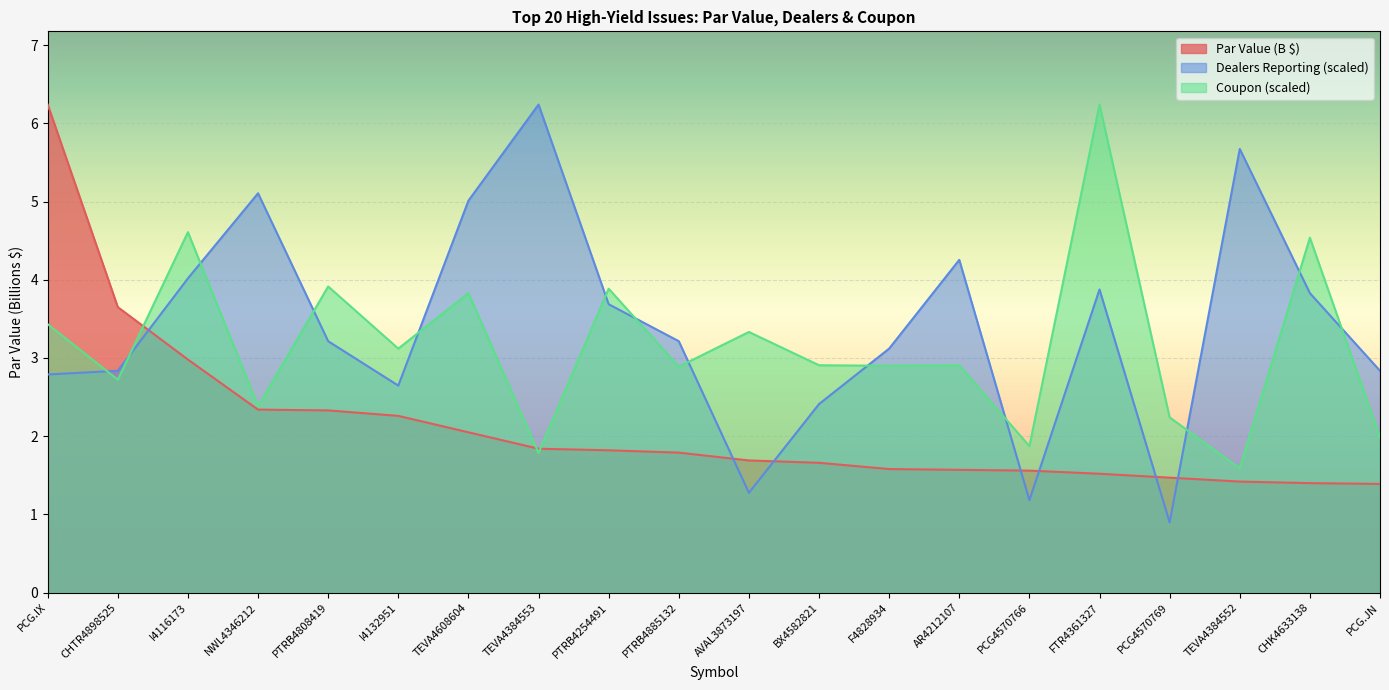

What are all the series names shown in the legend?

Par Value (B $), Dealers Reporting (scaled), Coupon (scaled)